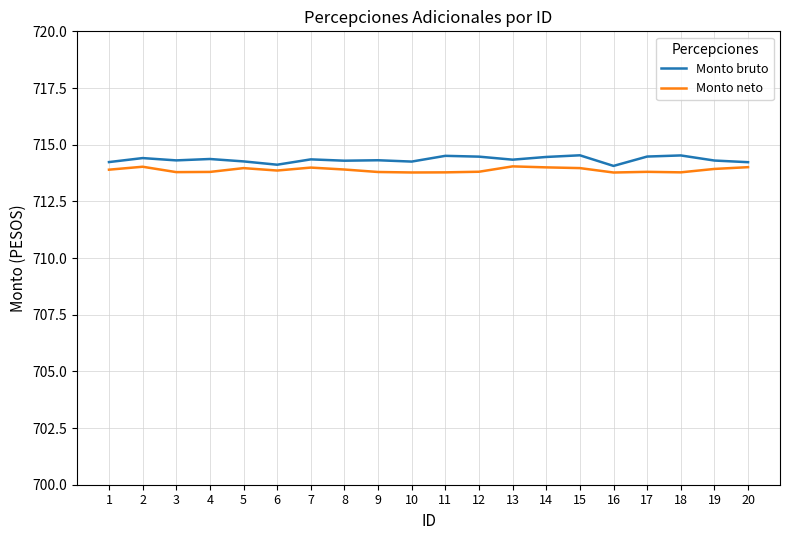

Which label corresponds to the largest value in the chart?

15